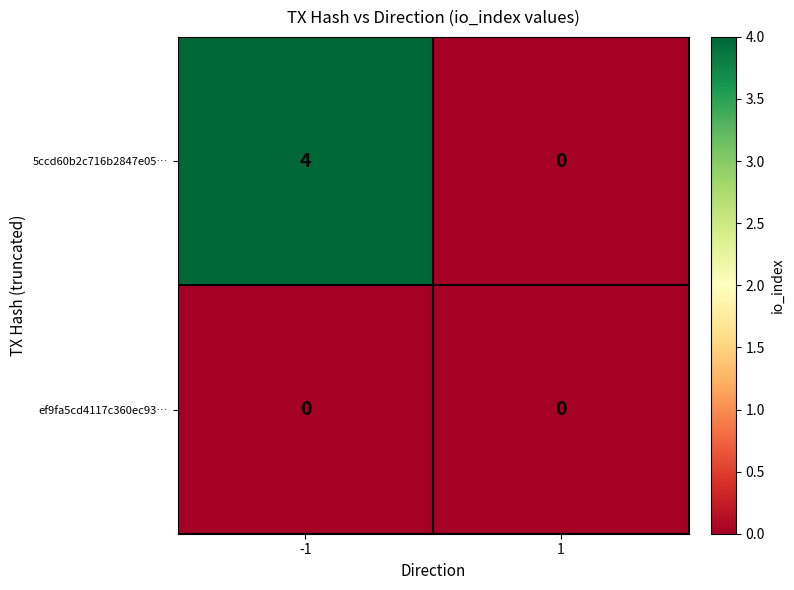

Rank the series at -1 from highest to lowest value.

5ccd60b2c716b2847e05…, ef9fa5cd4117c360ec93…